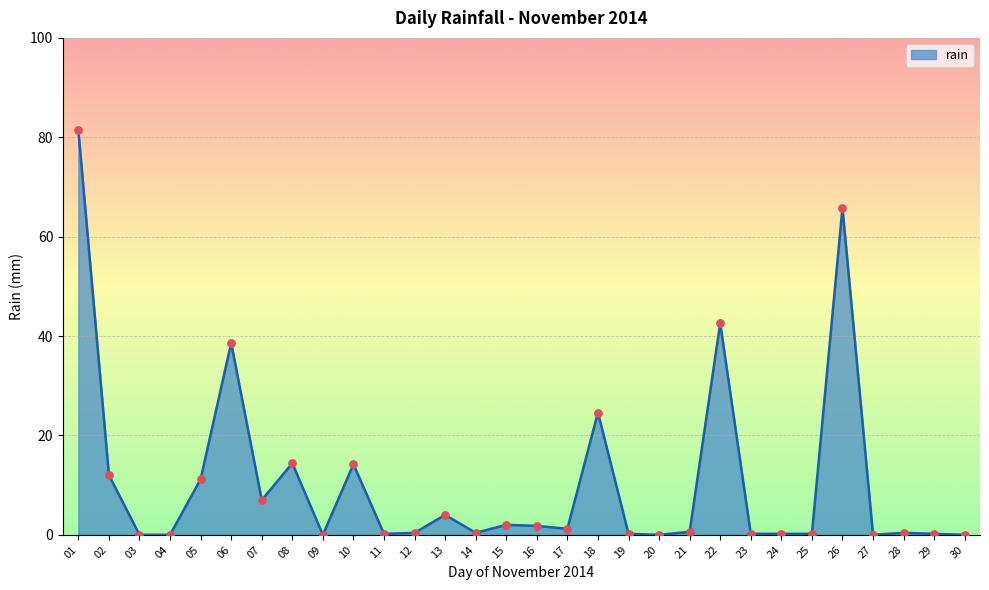

What is the difference between the values at 08 and 07?

7.4